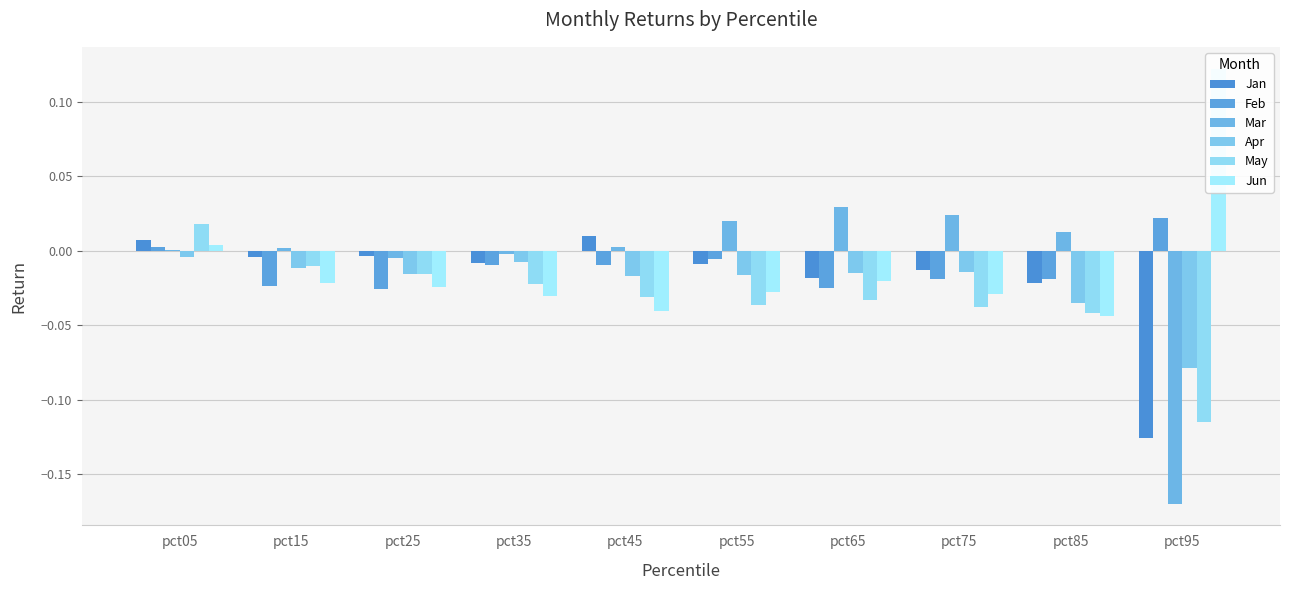

How many distinct data groups are displayed?

6